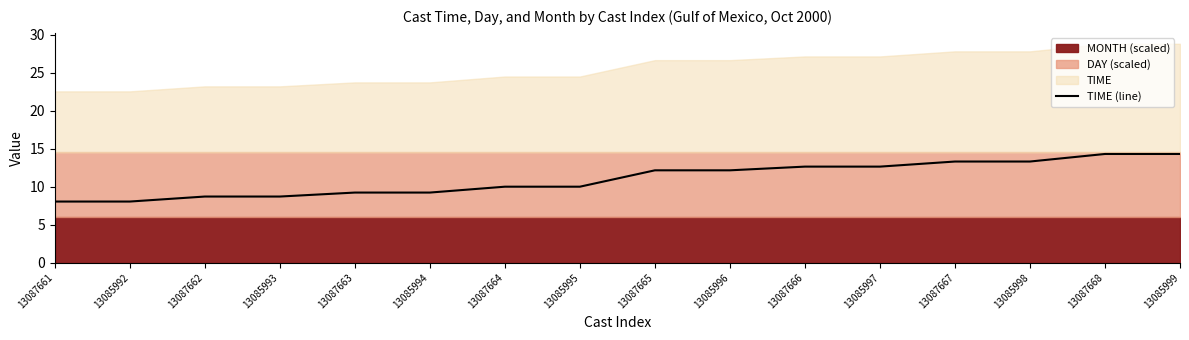

List the labels in order of value, largest first.

13087668, 13085999, 13087667, 13085998, 13087666, 13085997, 13087665, 13085996, 13087664, 13085995, 13087663, 13085994, 13087662, 13085993, 13087661, 13085992